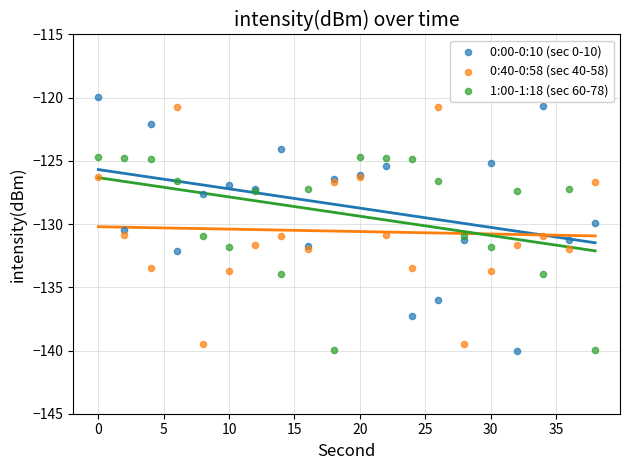

Which series has the widest spread of Y values?

0:00-0:10 (sec 0-10)